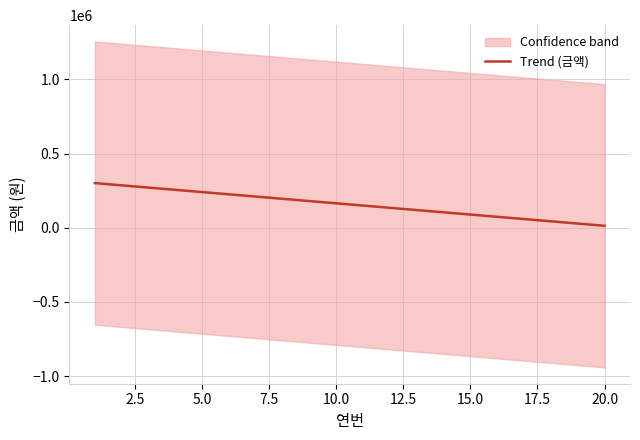

What is the maximum value for Trend (금액)?

300676.4